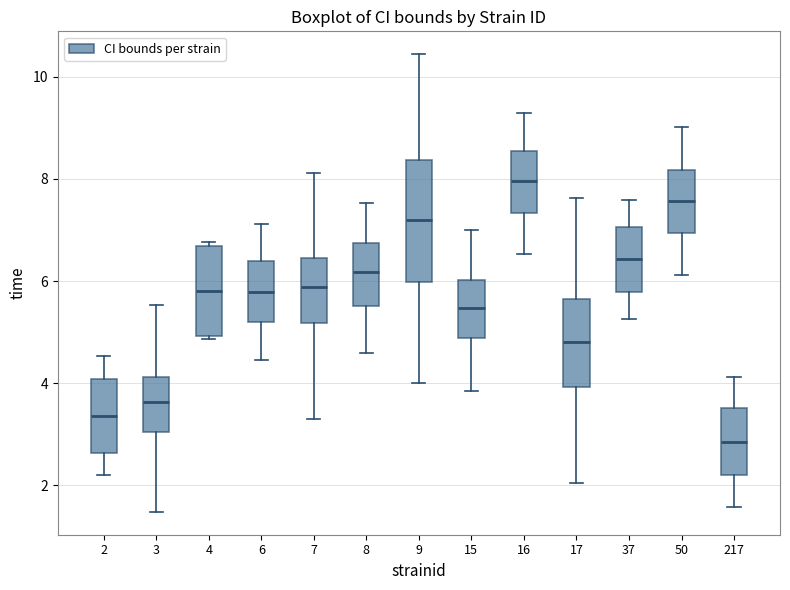

Reading left to right, read every box against the y-axis: the position of its median line, the range the box covers, and the ends of its whiskers. The values are not printed on the chart, so give them approximately, as read against the axis.

2: median 3.4, box 2.6 to 4.0, whiskers 2.2 to 4.6
3: median 3.6, box 3.0 to 4.2, whiskers 1.4 to 5.6
4: median 5.8, box 5.0 to 6.6, whiskers 4.8 to 6.8
6: median 5.8, box 5.2 to 6.4, whiskers 4.4 to 7.2
7: median 5.8, box 5.2 to 6.4, whiskers 3.4 to 8.2
8: median 6.2, box 5.6 to 6.8, whiskers 4.6 to 7.6
9: median 7.2, box 6.0 to 8.4, whiskers 4.0 to 10.4
15: median 5.4, box 4.8 to 6.0, whiskers 3.8 to 7.0
16: median 8.0, box 7.4 to 8.6, whiskers 6.6 to 9.2
17: median 4.8, box 4.0 to 5.6, whiskers 2.0 to 7.6
37: median 6.4, box 5.8 to 7.0, whiskers 5.2 to 7.6
50: median 7.6, box 7.0 to 8.2, whiskers 6.2 to 9.0
217: median 2.8, box 2.2 to 3.6, whiskers 1.6 to 4.2